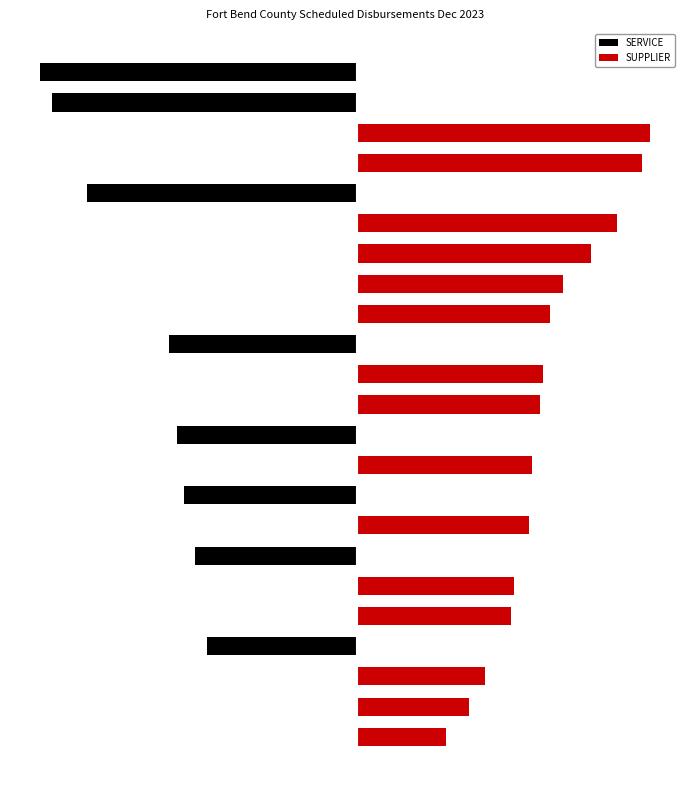

At which category is the sum across all series the highest?

20